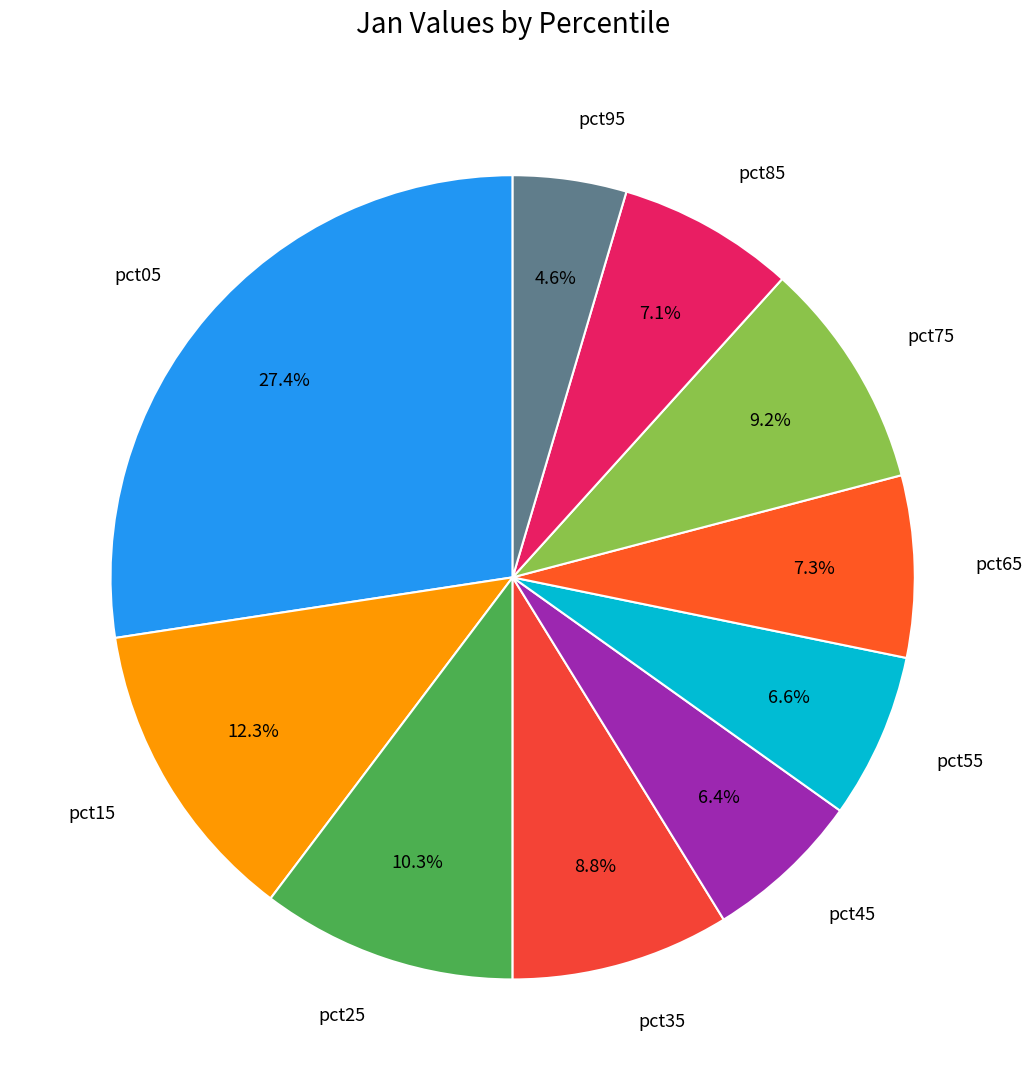

Which has a higher value, pct85 or pct15?

pct15